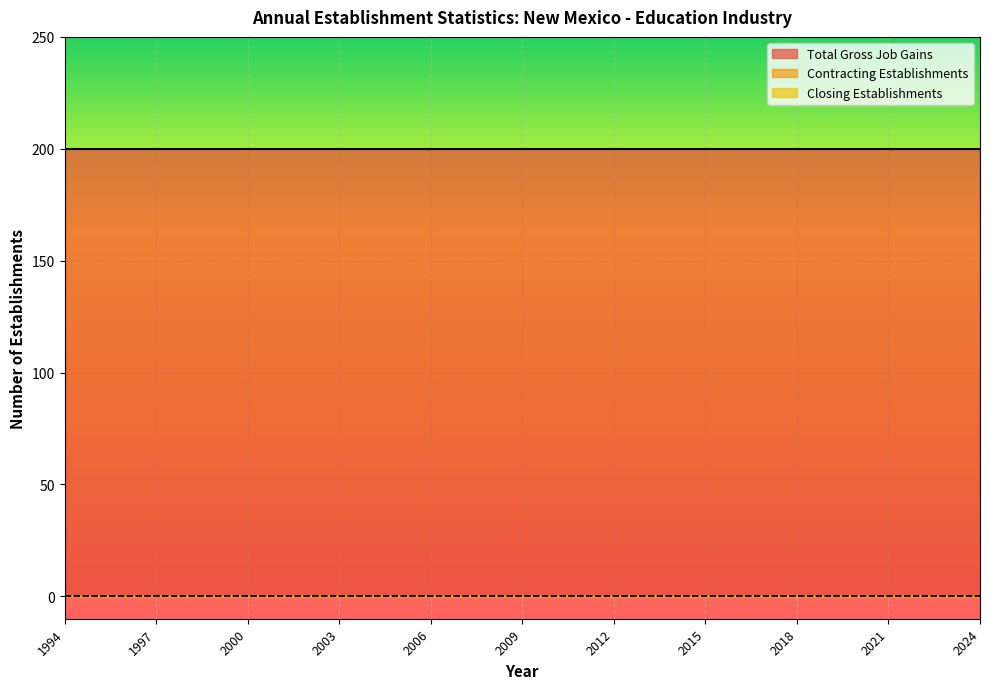

Reading left to right, list all the values displayed in this chart.

Total Gross Job Gains: 1994=200	1995=200	1996=200	1997=200	1998=200	1999=200	2000=200	2001=200	2002=200	2003=200	2004=200	2005=200	2006=200	2007=200	2008=200	2009=200	2010=200	2011=200	2012=200	2013=200	2014=200	2015=200	2016=200	2017=200	2018=200	2019=200	2020=200	2021=200	2022=200	2023=200	2024=200
Contracting Establishments: 1994=0	1995=0	1996=0	1997=0	1998=0	1999=0	2000=0	2001=0	2002=0	2003=0	2004=0	2005=0	2006=0	2007=0	2008=0	2009=0	2010=0	2011=0	2012=0	2013=0	2014=0	2015=0	2016=0	2017=0	2018=0	2019=0	2020=0	2021=0	2022=0	2023=0	2024=0
Closing Establishments: 1994=0	1995=0	1996=0	1997=0	1998=0	1999=0	2000=0	2001=0	2002=0	2003=0	2004=0	2005=0	2006=0	2007=0	2008=0	2009=0	2010=0	2011=0	2012=0	2013=0	2014=0	2015=0	2016=0	2017=0	2018=0	2019=0	2020=0	2021=0	2022=0	2023=0	2024=0